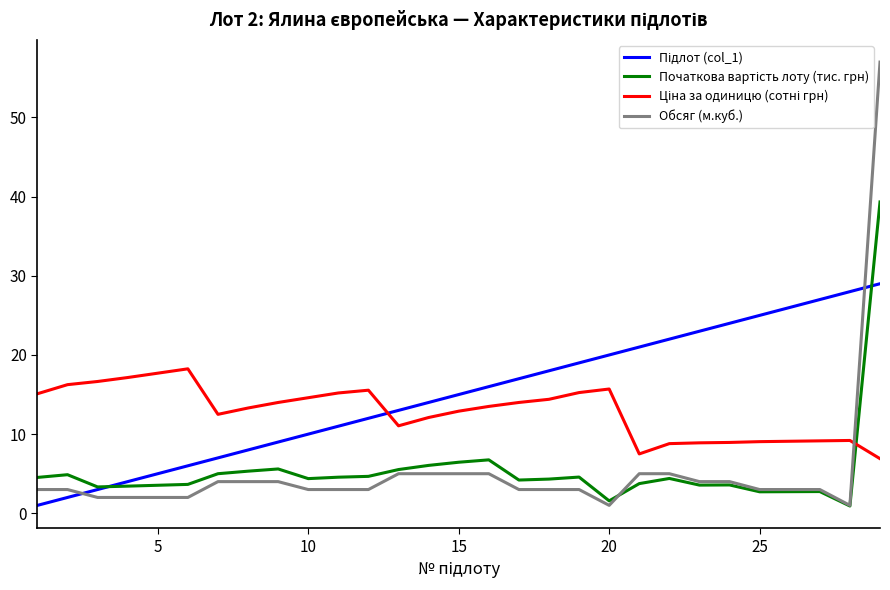

What is the spread (max minus min) of values at 25?

22.3